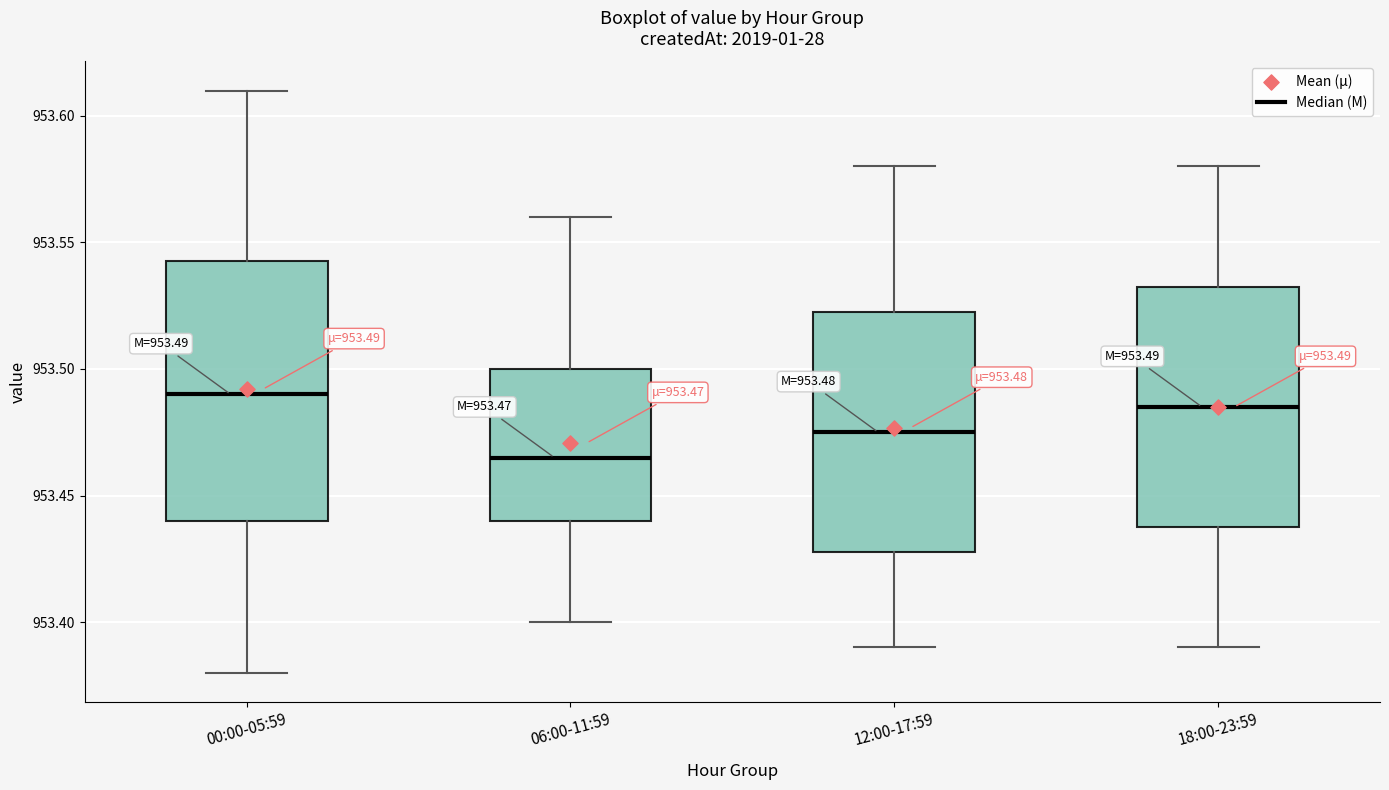

Which box has the lowest median line?

06:00-11:59